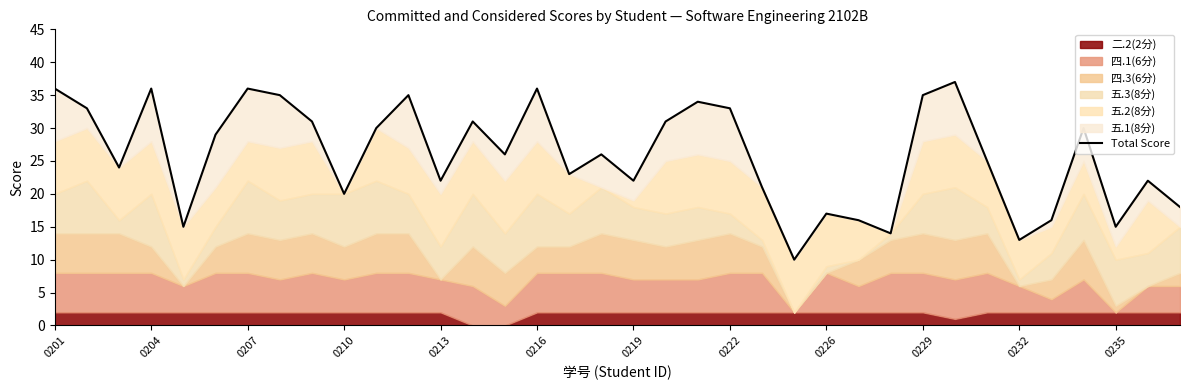

What is the change in value from 0204 to 14?

-7